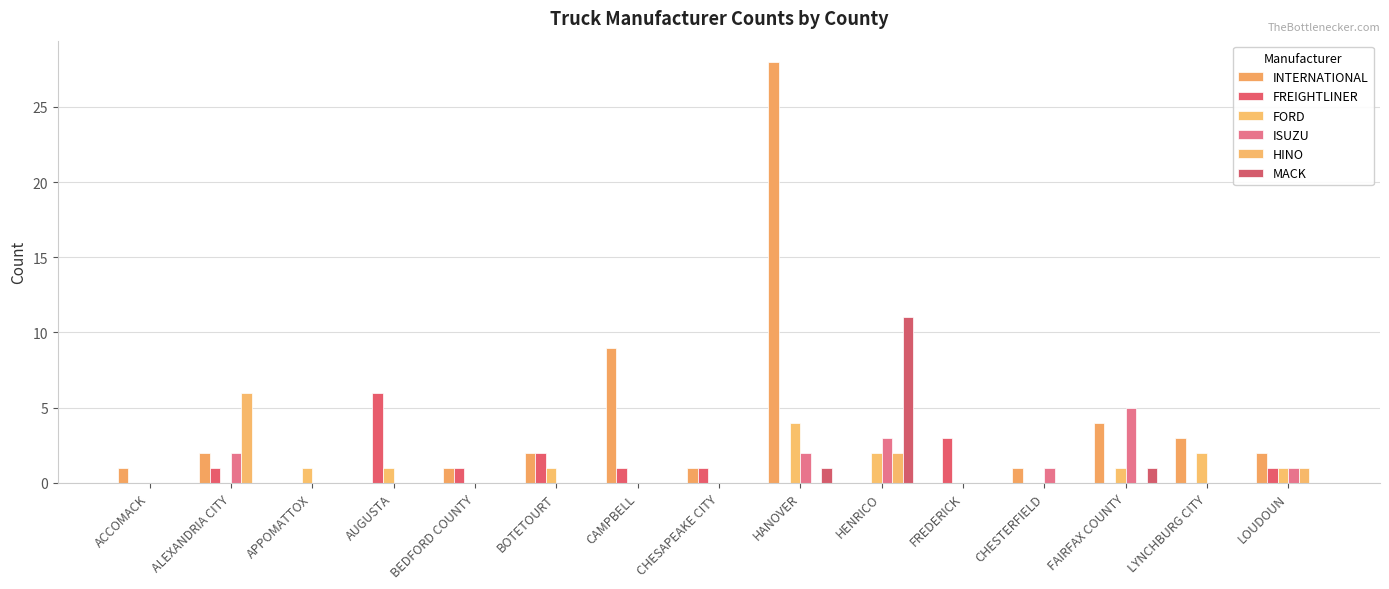

Reading right to left, transcribe all the data shown in this chart.

INTERNATIONAL: LOUDOUN=2	LYNCHBURG CITY=3	FAIRFAX COUNTY=4	CHESTERFIELD=1	FREDERICK=0	HENRICO=0	HANOVER=28	CHESAPEAKE CITY=1	CAMPBELL=9	BOTETOURT=2	BEDFORD COUNTY=1	AUGUSTA=0	APPOMATTOX=0	ALEXANDRIA CITY=2	ACCOMACK=1
FREIGHTLINER: LOUDOUN=1	LYNCHBURG CITY=0	FAIRFAX COUNTY=0	CHESTERFIELD=0	FREDERICK=3	HENRICO=0	HANOVER=0	CHESAPEAKE CITY=1	CAMPBELL=1	BOTETOURT=2	BEDFORD COUNTY=1	AUGUSTA=6	APPOMATTOX=0	ALEXANDRIA CITY=1	ACCOMACK=0
FORD: LOUDOUN=1	LYNCHBURG CITY=2	FAIRFAX COUNTY=1	CHESTERFIELD=0	FREDERICK=0	HENRICO=2	HANOVER=4	CHESAPEAKE CITY=0	CAMPBELL=0	BOTETOURT=1	BEDFORD COUNTY=0	AUGUSTA=1	APPOMATTOX=1	ALEXANDRIA CITY=0	ACCOMACK=0
ISUZU: LOUDOUN=1	LYNCHBURG CITY=0	FAIRFAX COUNTY=5	CHESTERFIELD=1	FREDERICK=0	HENRICO=3	HANOVER=2	CHESAPEAKE CITY=0	CAMPBELL=0	BOTETOURT=0	BEDFORD COUNTY=0	AUGUSTA=0	APPOMATTOX=0	ALEXANDRIA CITY=2	ACCOMACK=0
HINO: LOUDOUN=1	LYNCHBURG CITY=0	FAIRFAX COUNTY=0	CHESTERFIELD=0	FREDERICK=0	HENRICO=2	HANOVER=0	CHESAPEAKE CITY=0	CAMPBELL=0	BOTETOURT=0	BEDFORD COUNTY=0	AUGUSTA=0	APPOMATTOX=0	ALEXANDRIA CITY=6	ACCOMACK=0
MACK: LOUDOUN=0	LYNCHBURG CITY=0	FAIRFAX COUNTY=1	CHESTERFIELD=0	FREDERICK=0	HENRICO=11	HANOVER=1	CHESAPEAKE CITY=0	CAMPBELL=0	BOTETOURT=0	BEDFORD COUNTY=0	AUGUSTA=0	APPOMATTOX=0	ALEXANDRIA CITY=0	ACCOMACK=0